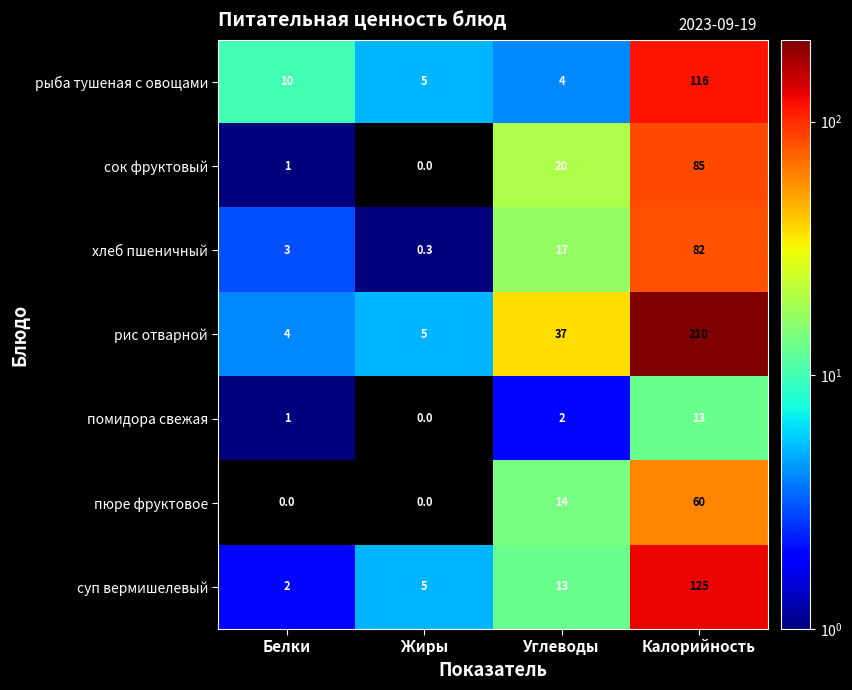

What value does the пюре фруктовое series have at Калорийность?

60.0